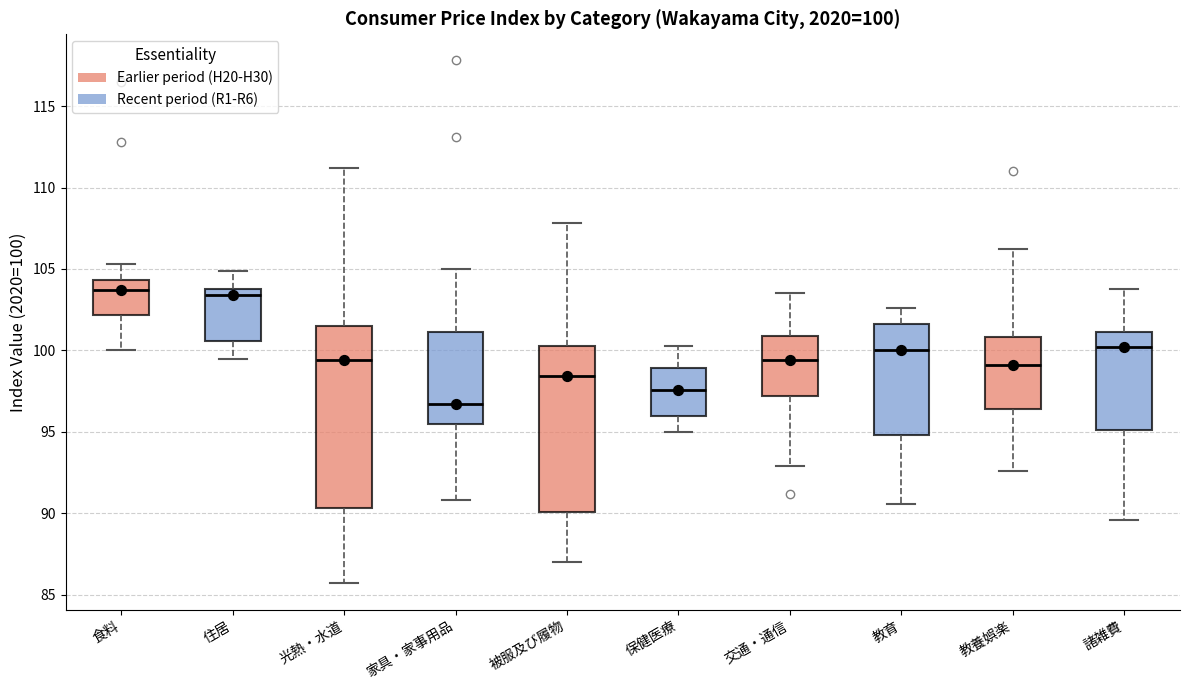

Which box has the lowest median line?

家具・家事用品